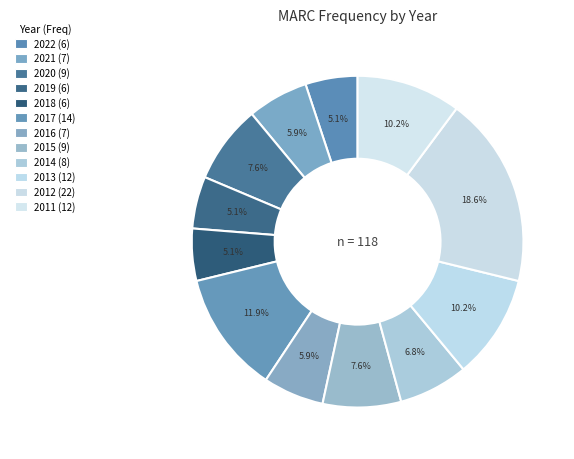

What is the change in value from 2019 to 2017?

+8